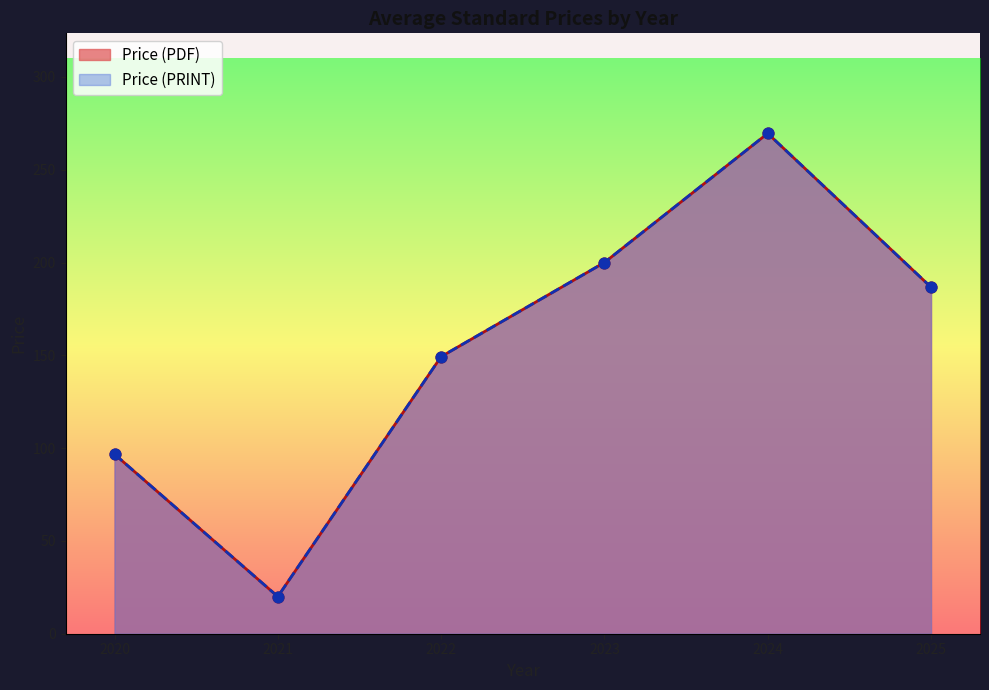

Which series has the largest total across all categories?

Price (PDF)